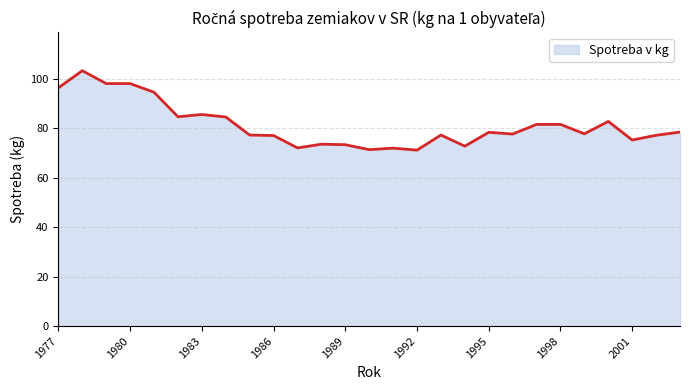

What is the smallest value displayed?

71.1